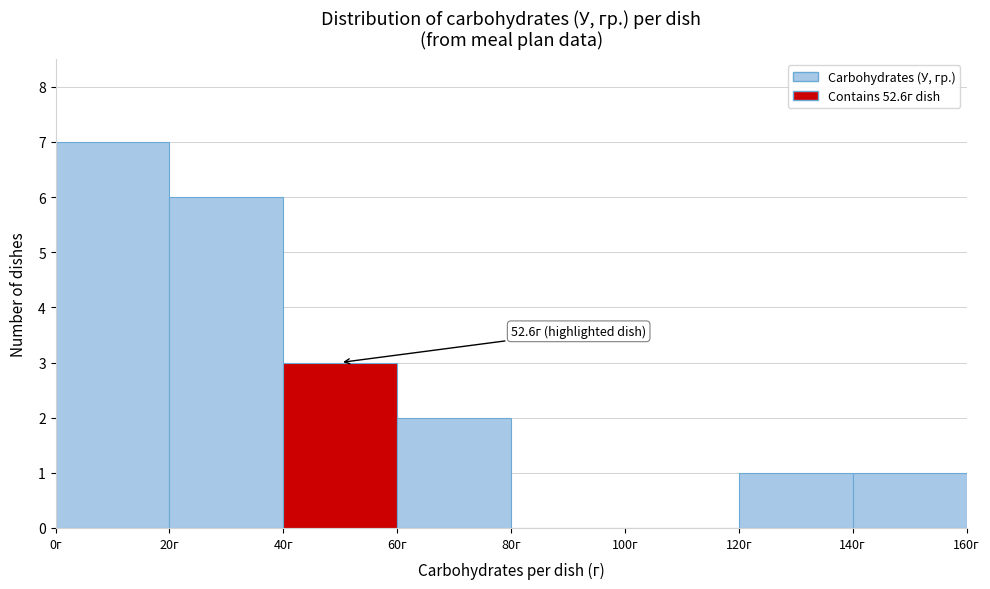

Over which range of the x-axis is the bar tallest?

0 to 20